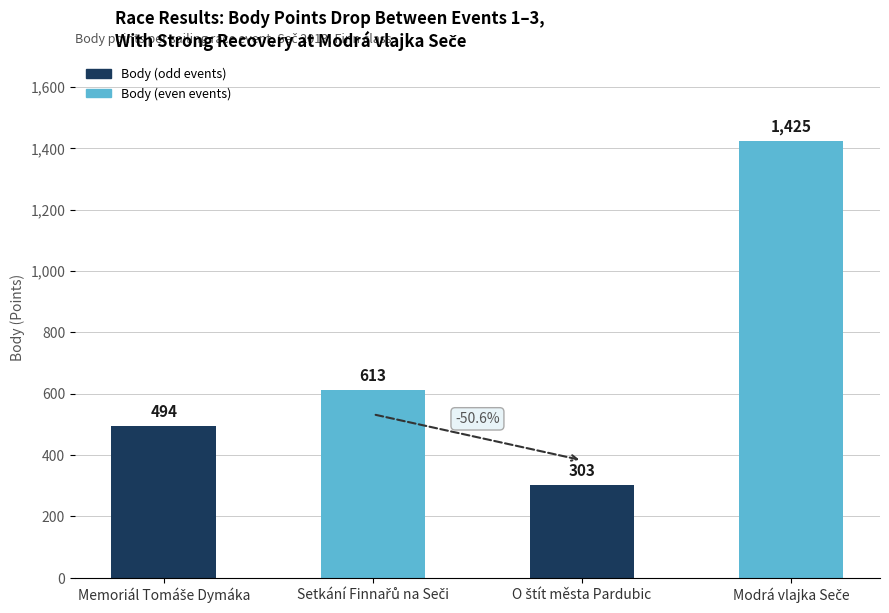

What is the difference between the second highest and minimum values?

310